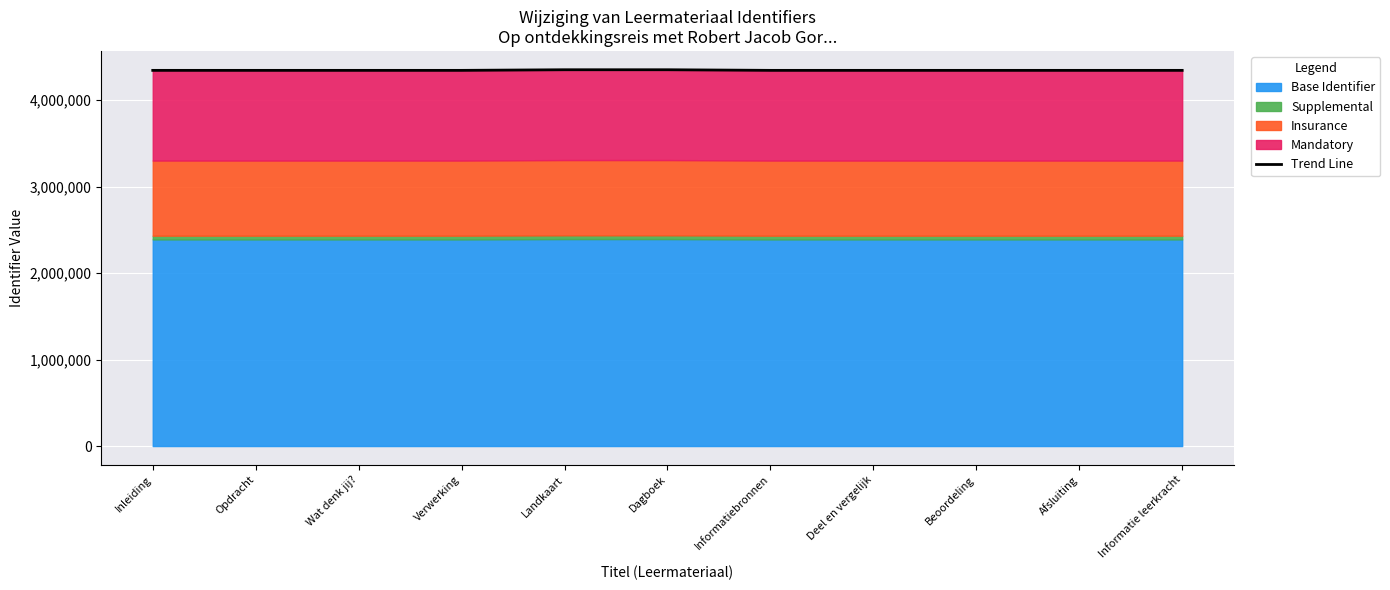

Where is the first local maximum?

Dagboek